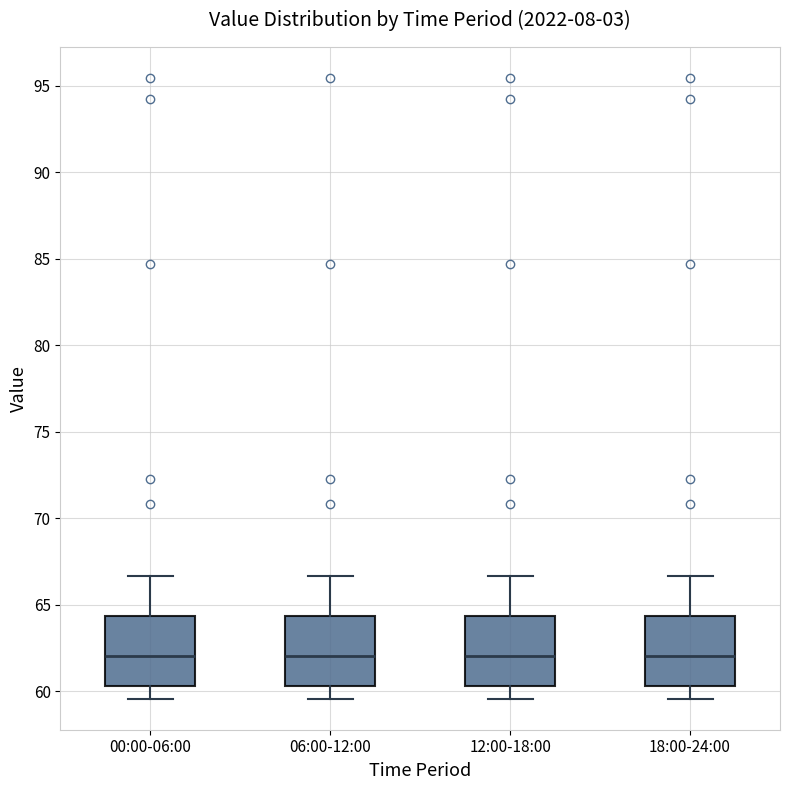

Reading left to right, read every box against the y-axis: the position of its median line, the range the box covers, and the ends of its whiskers. The values are not printed on the chart, so give them approximately, as read against the axis.

00:00-06:00: median 62.0, box 60.5 to 64.5, whiskers 59.5 to 66.5
06:00-12:00: median 62.0, box 60.5 to 64.5, whiskers 59.5 to 66.5
12:00-18:00: median 62.0, box 60.5 to 64.5, whiskers 59.5 to 66.5
18:00-24:00: median 62.0, box 60.5 to 64.5, whiskers 59.5 to 66.5